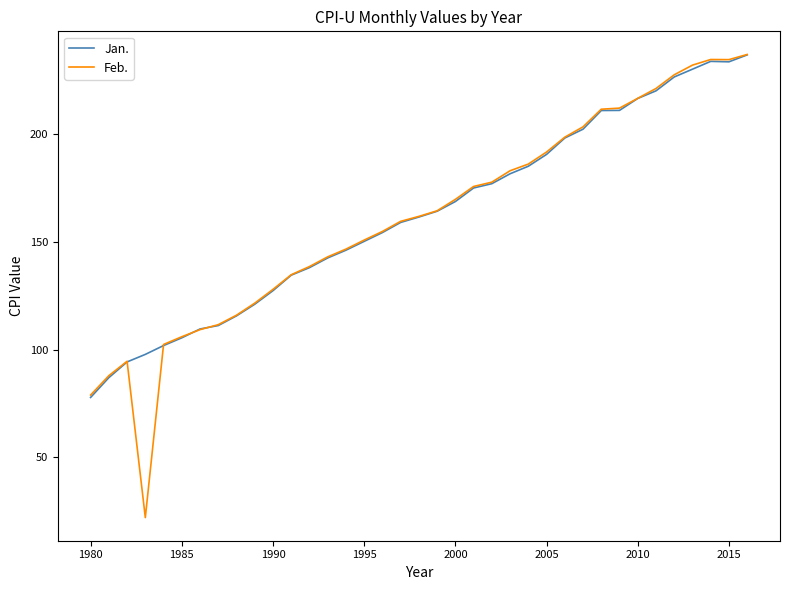

What is the smallest value displayed?

22.0